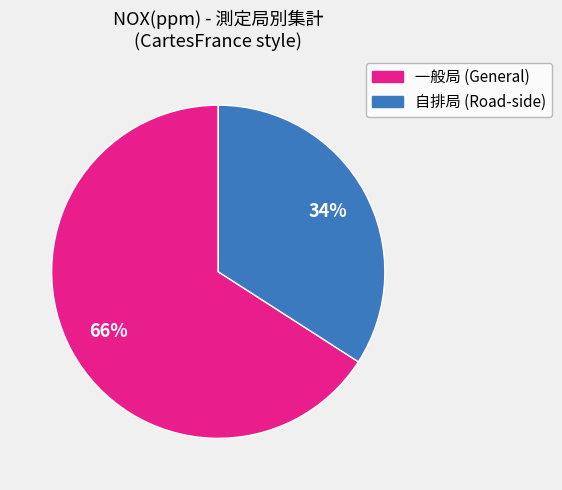

To the nearest percent, what portion does 自排局 (Road-side) represent?

34%